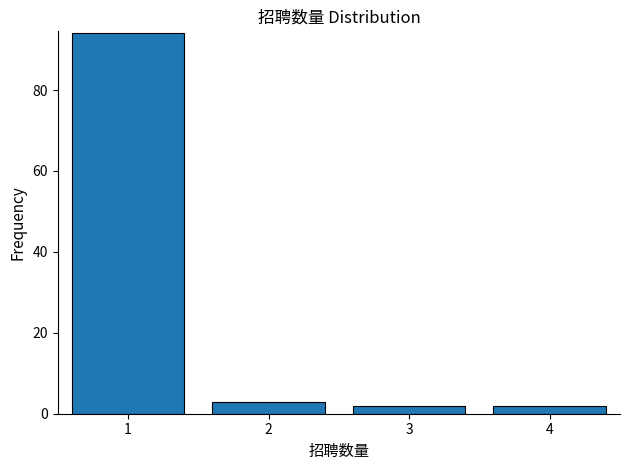

Reading left to right, extract all data points from this chart.

94	3	2	2